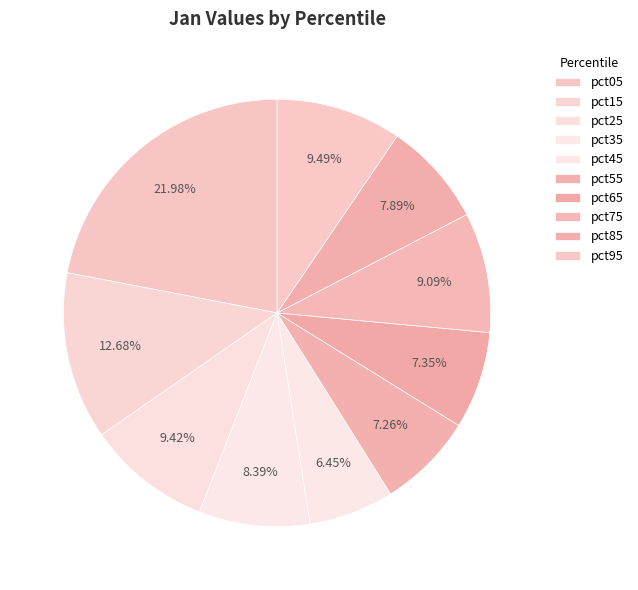

True or false: pct05 accounts for 35% of the total.

False